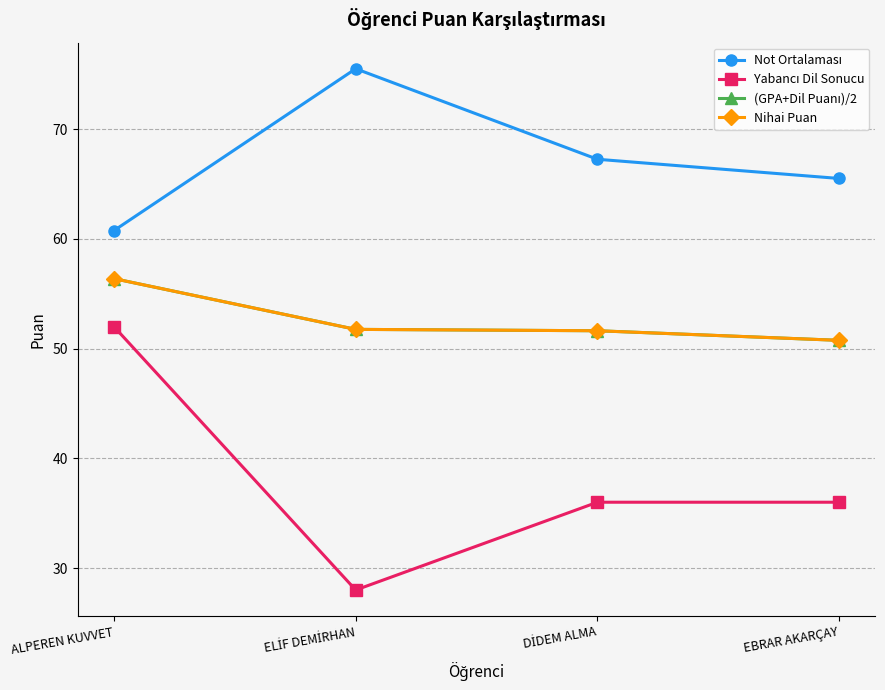

Is this an area chart (filled region under the line)?

No